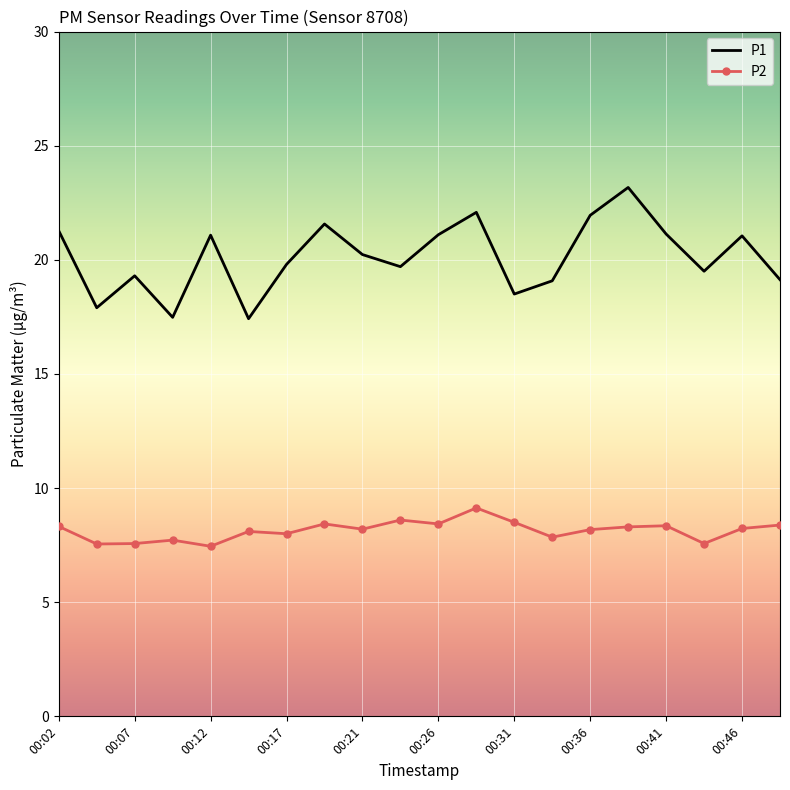

Which series has the largest total across all categories?

P1